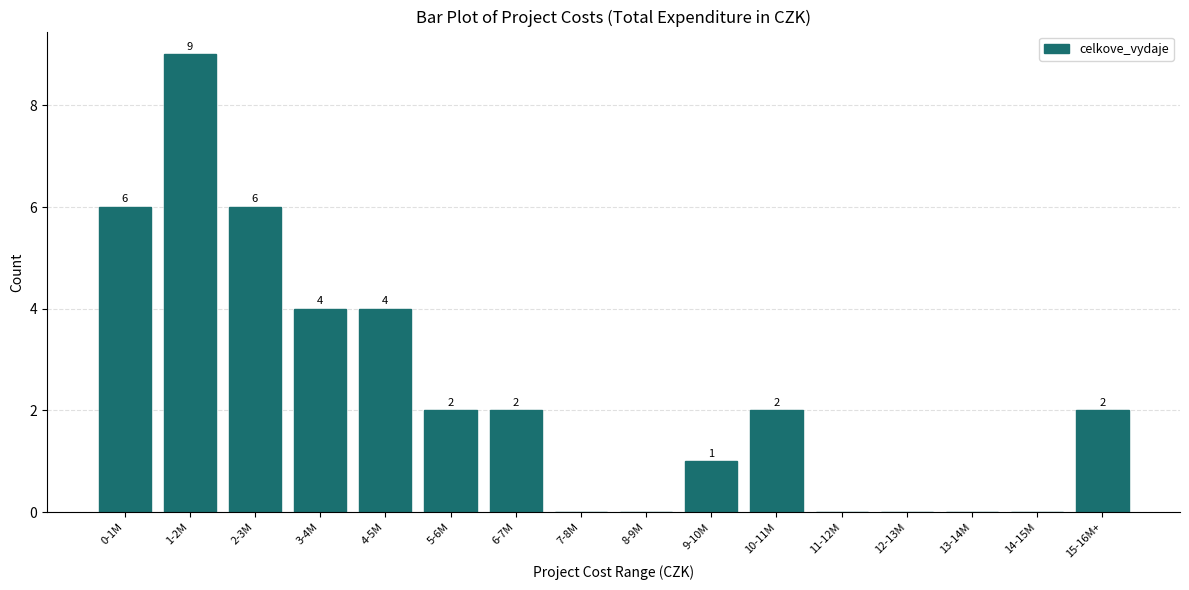

Reading left to right, transcribe all the data shown in this chart.

0-1M=6	1-2M=9	2-3M=6	3-4M=4	4-5M=4	5-6M=2	6-7M=2	7-8M=0	8-9M=0	9-10M=1	10-11M=2	11-12M=0	12-13M=0	13-14M=0	14-15M=0	15-16M+=2